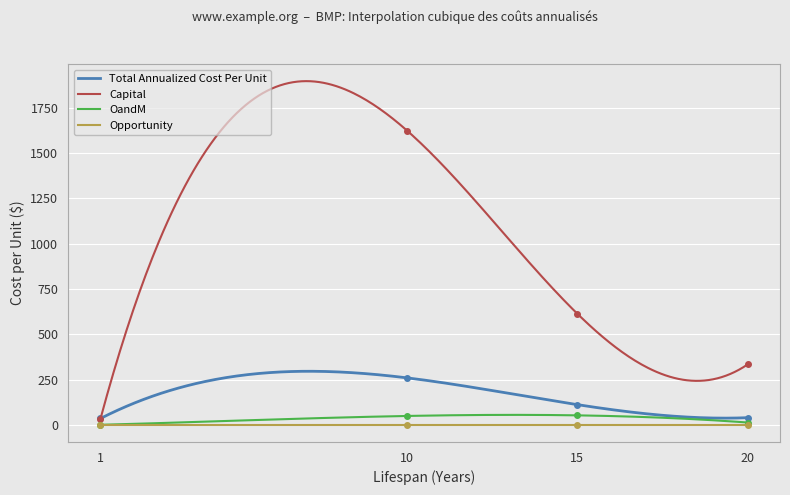

In Capital, how many points are lower than both neighbors (excluding endpoints)?

1